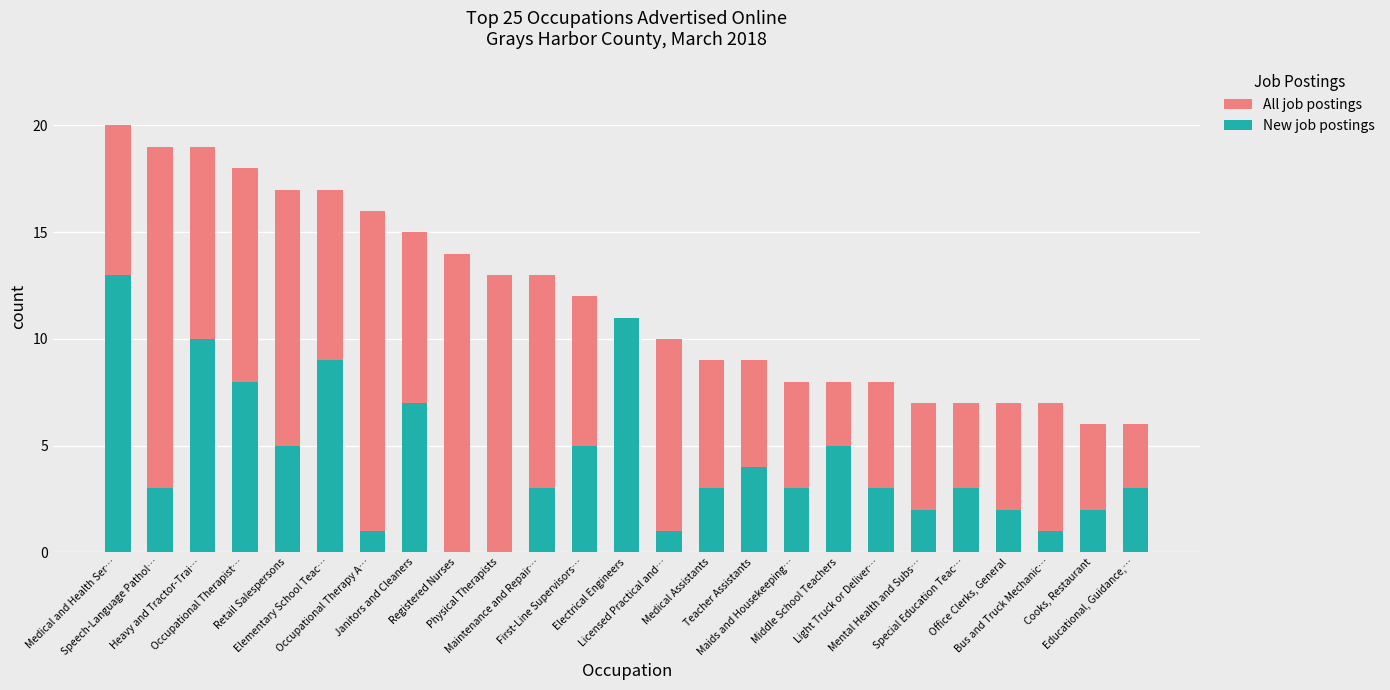

Is it true that New job postings equals 0 at Registered Nurses?

True